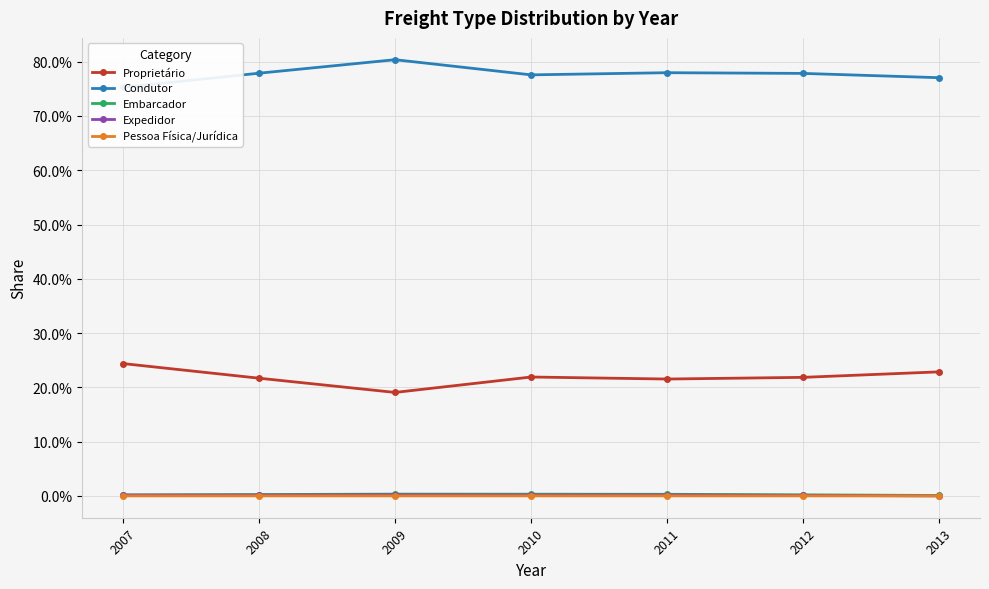

At which category does Embarcador reach its first local peak?

2009